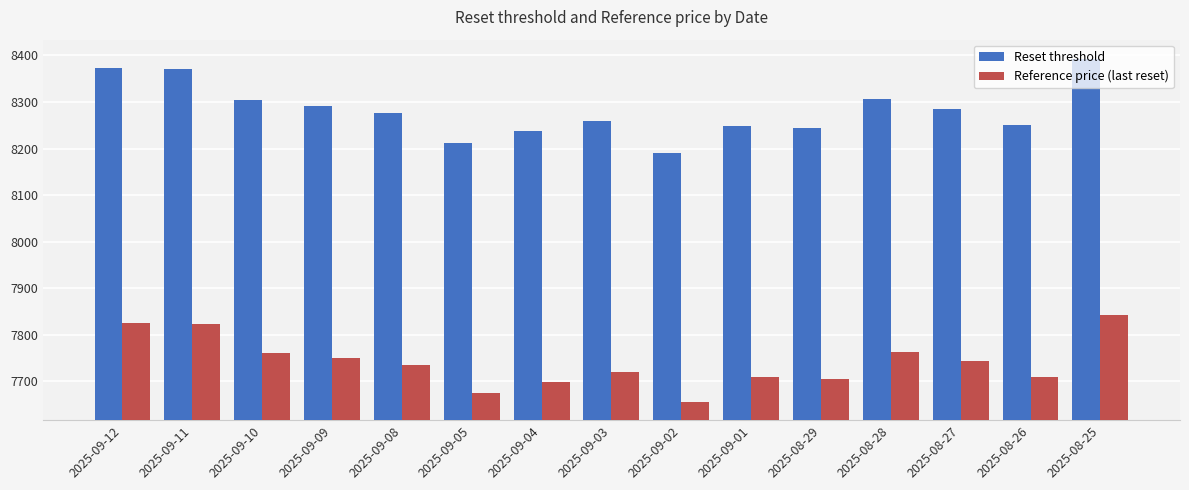

Does the chart contain any negative values?

No